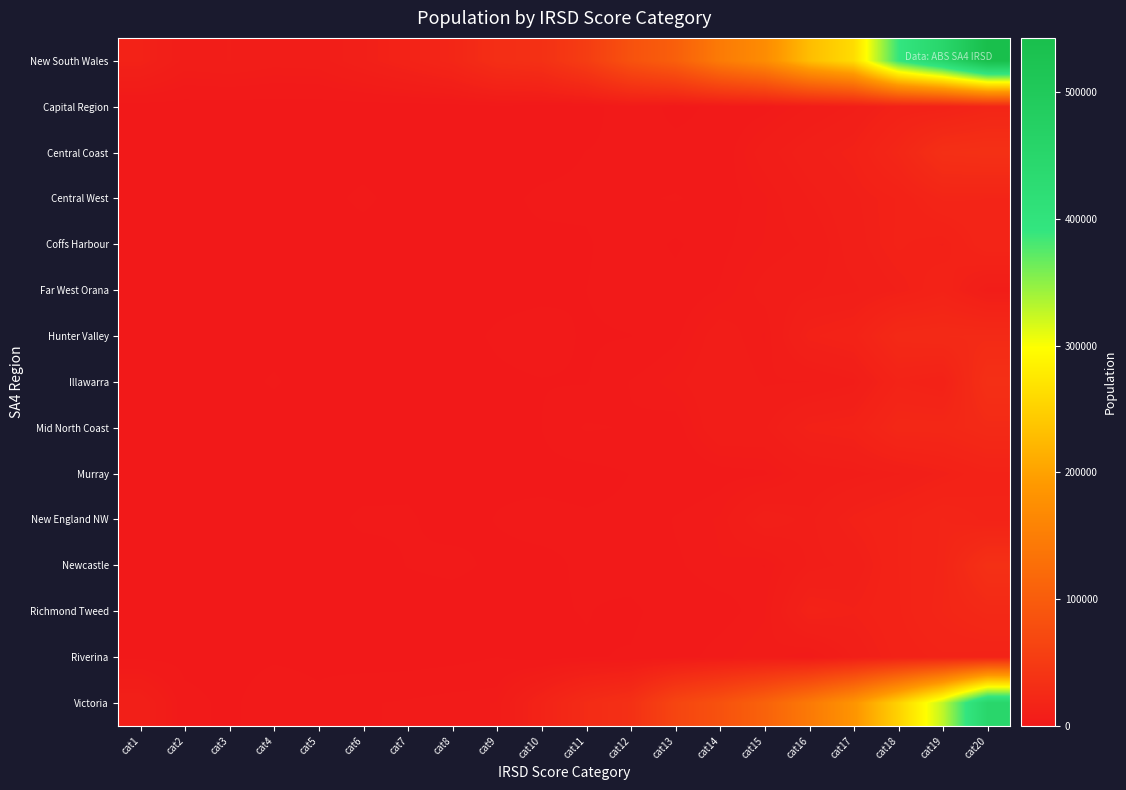

At which category does the chart reach its peak across all series?

cat20